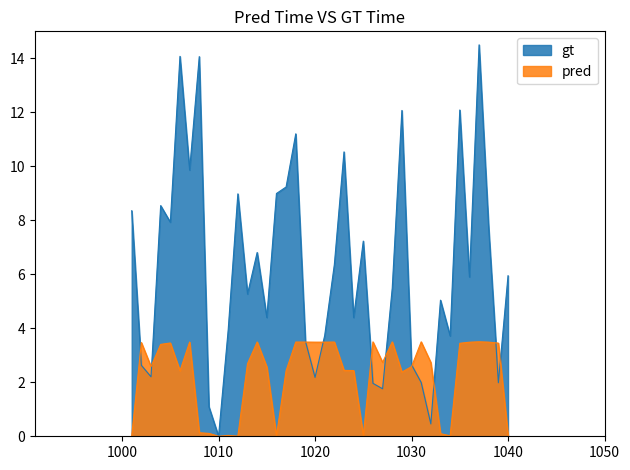

What is the difference between the second highest and second lowest values in the gt series?

13.6